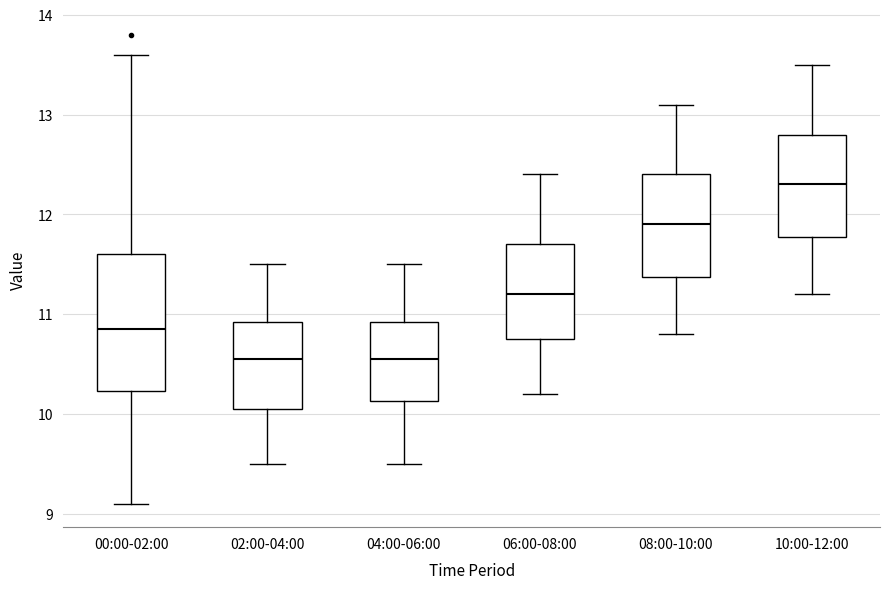

Where does the upper whisker of the box for 06:00-08:00 end on the y-axis? The values are not printed on the chart, so give them approximately, as read against the axis.

12.4